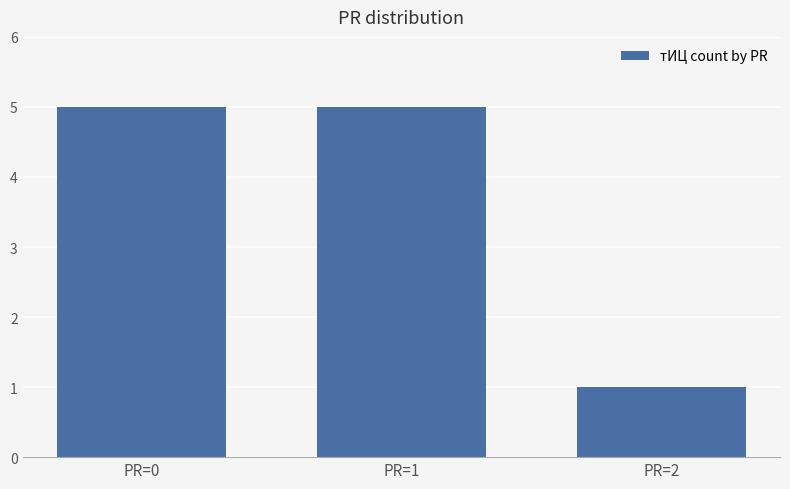

What is the change in value from PR=1 to PR=2?

-4